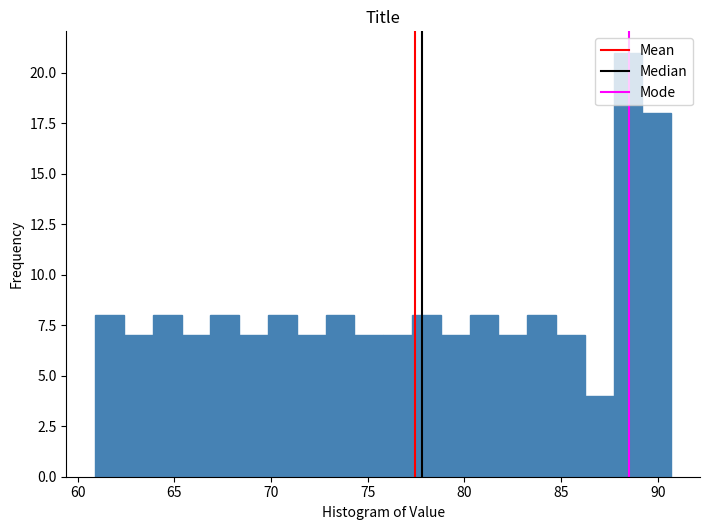

Around what value on the x-axis is the tallest bar? Give the approximate position of its centre, as read against the axis.

88.5